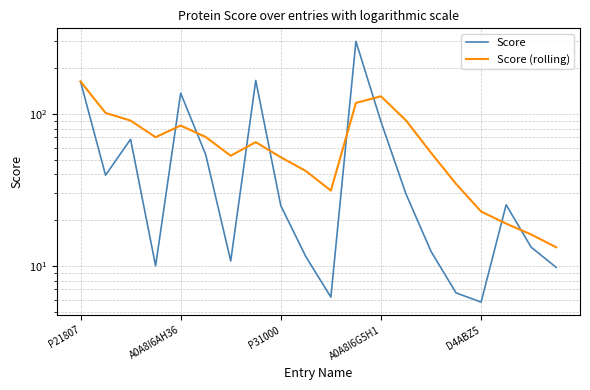

Reading left to right, transcribe all the data shown in this chart.

Score: 163.4	39.5	68.1	10.0	137.0	54.0	10.8	166.0	24.9	11.5	6.2	300.1	88.9	29.7	12.5	6.6	5.8	25.2	13.3	9.8
Score (rolling): 163.4	101.5	90.3	70.3	83.8	70.5	53.0	65.2	51.8	42.1	31.3	118.1	130.6	90.6	55.5	34.6	22.8	19.0	16.1	13.2